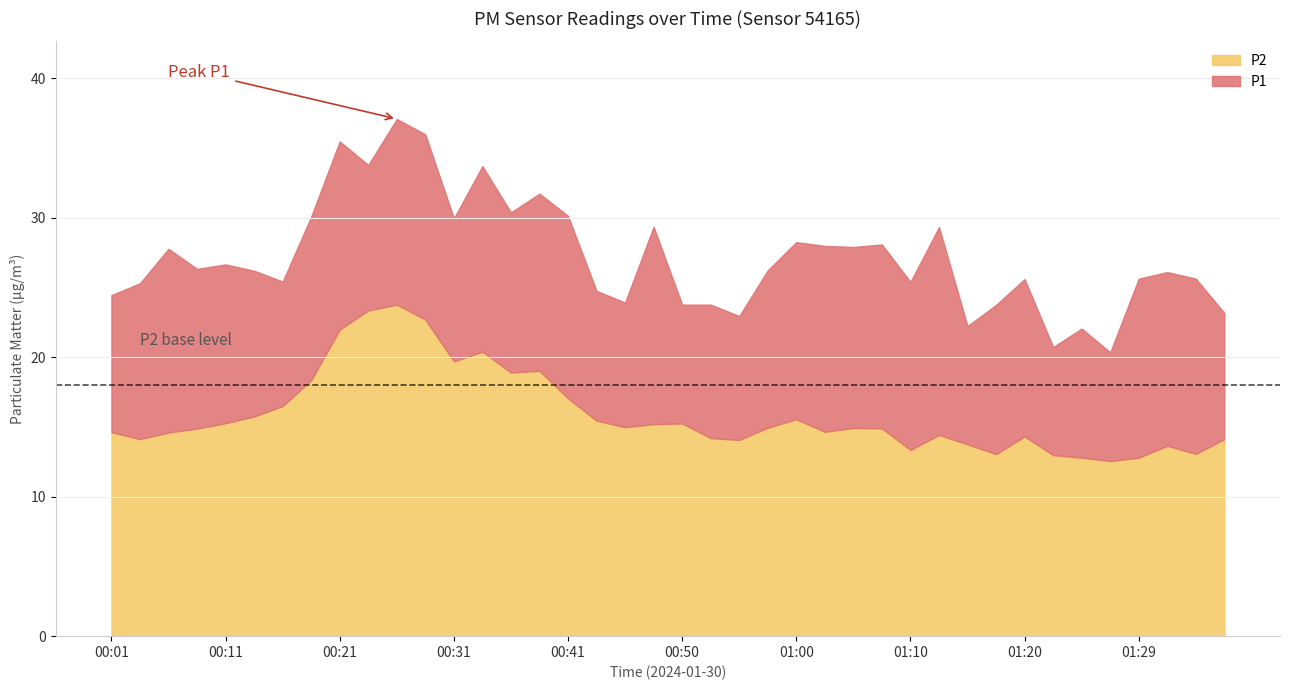

Where does the P1 series first go above 26?

00:06